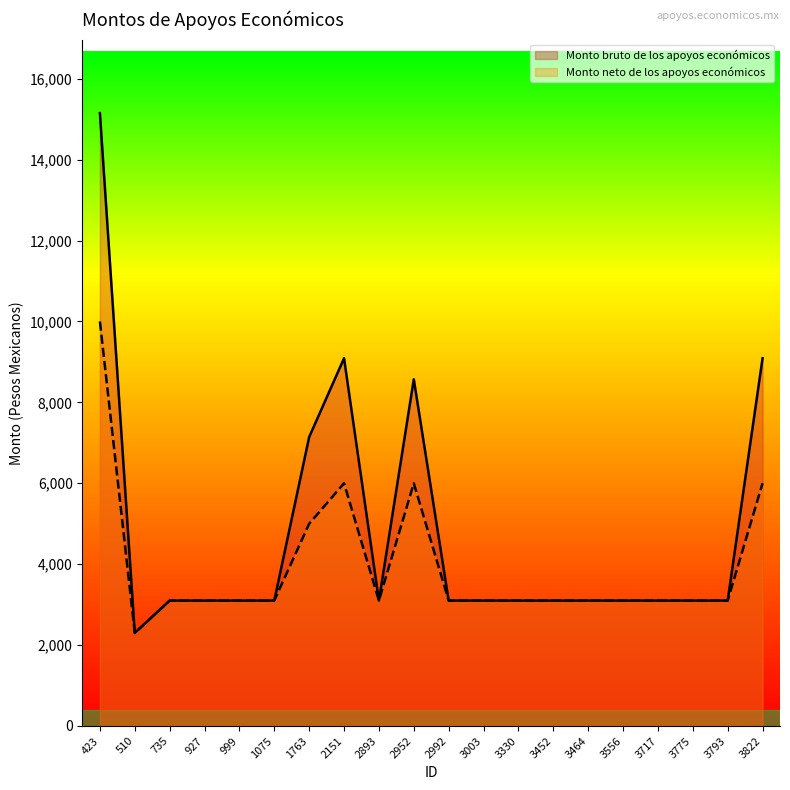

What is the value of the Monto neto de los apoyos económicos point at the 20th from the left?

6000